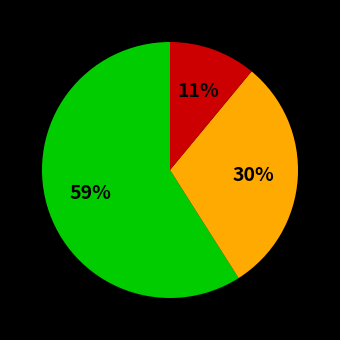

How many segments does this pie chart have?

3